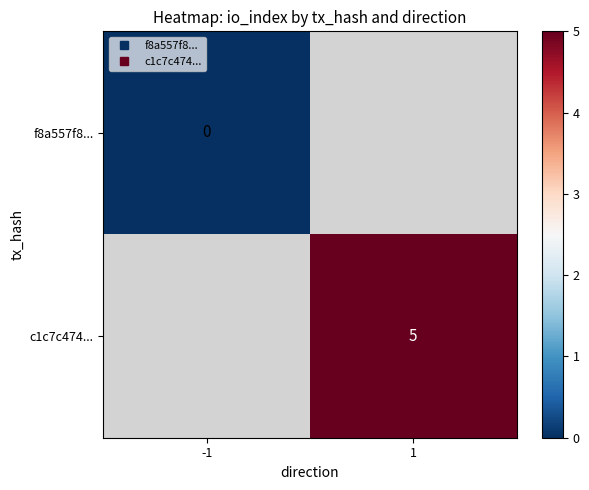

Count the number of data series in this chart.

2